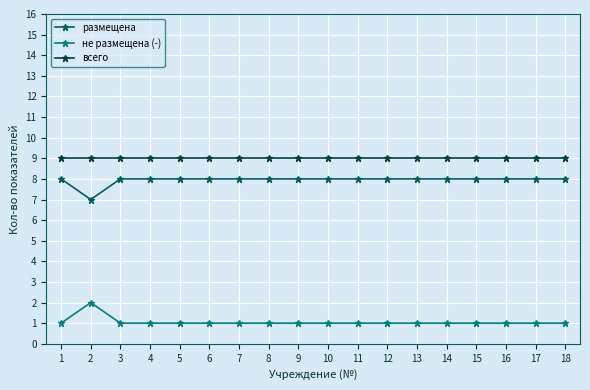

Is the value of всего at 12 greater than the value of не размещена (-) at 3?

Yes